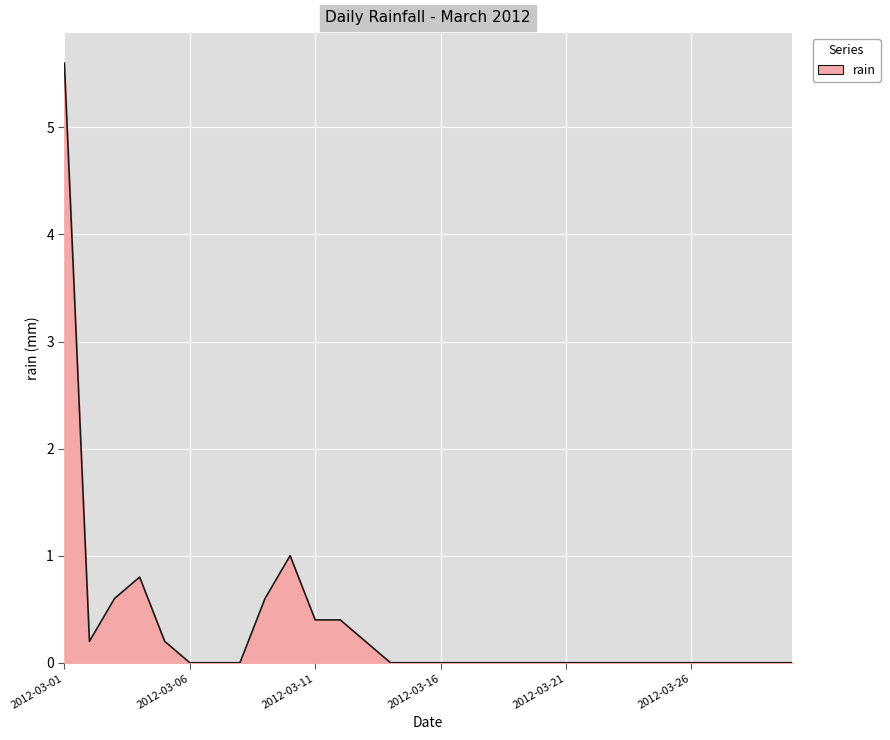

How many lines are shown in the chart?

1